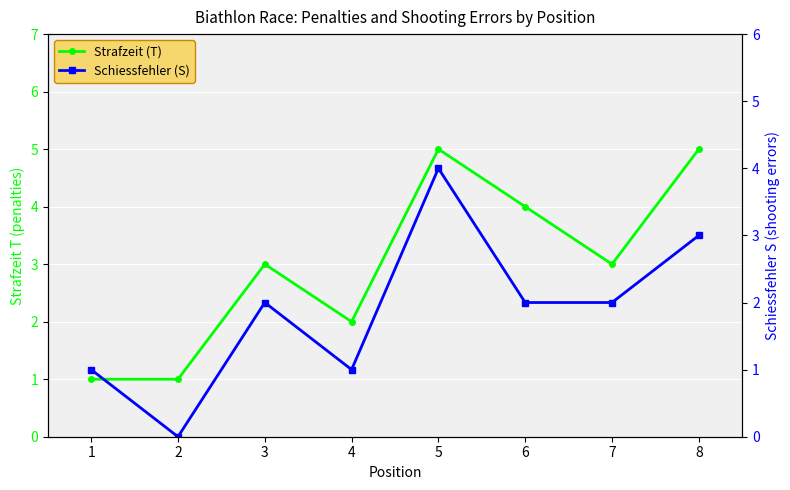

What is the value of the Schiessfehler (S) point at the 3rd from the left?

2